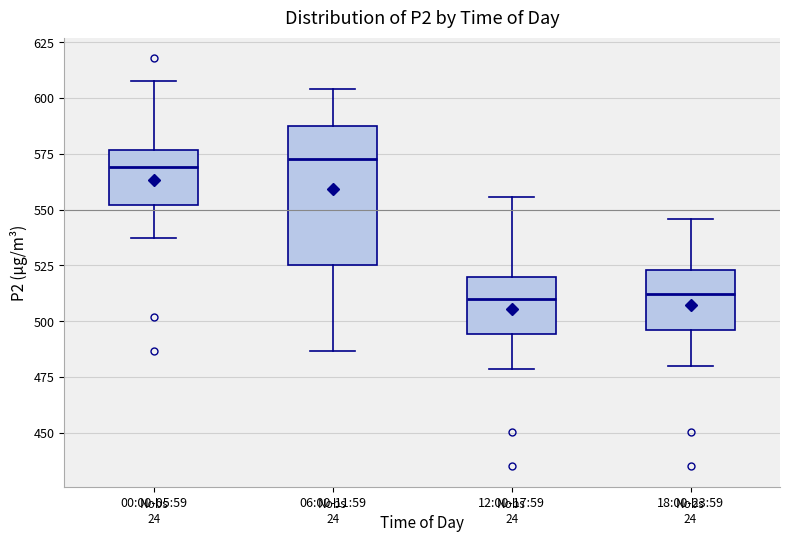

Reading left to right, read every box against the y-axis: the position of its median line, the range the box covers, and the ends of its whiskers. The values are not printed on the chart, so give them approximately, as read against the axis.

00:00-05:59: median 570, box 550 to 575, whiskers 535 to 610
06:00-11:59: median 575, box 525 to 590, whiskers 485 to 605
12:00-17:59: median 510, box 495 to 520, whiskers 480 to 555
18:00-23:59: median 510, box 495 to 525, whiskers 480 to 545